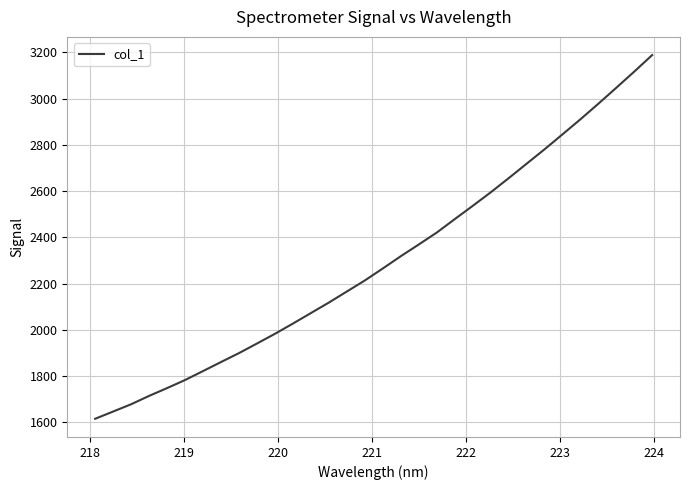

What is the greatest value displayed?

3188.3